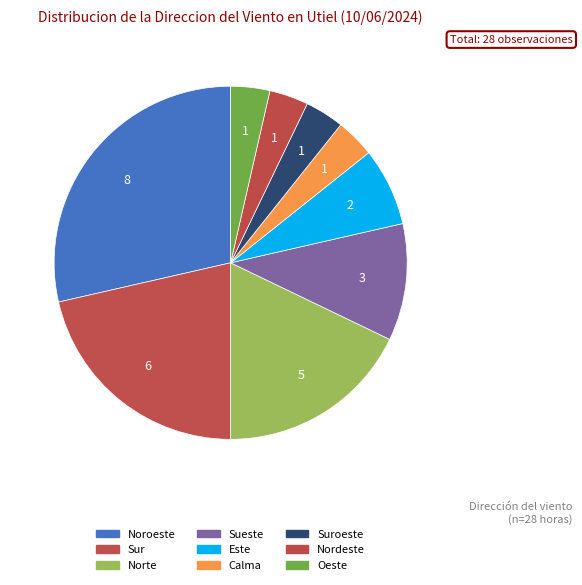

Count the number of slices in the pie.

9